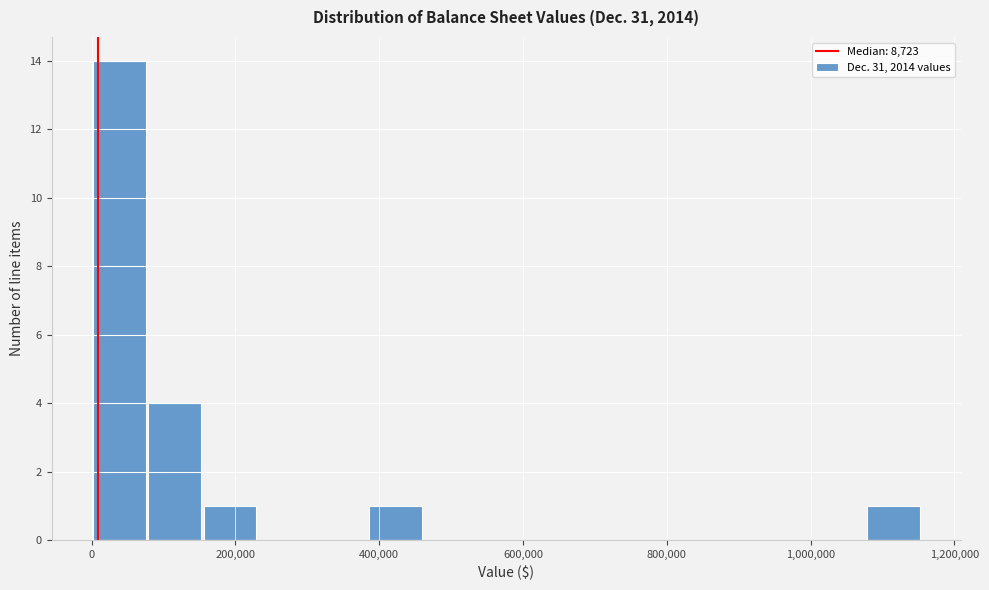

Read against the x-axis, roughly where is the centre of the tallest bar?

40000